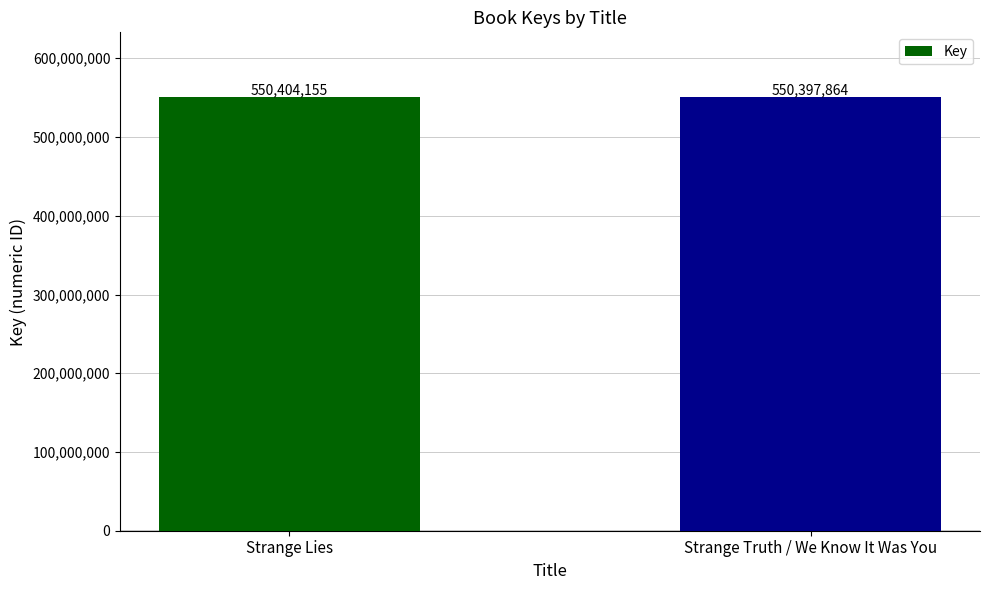

What is the greatest value displayed?

550404155